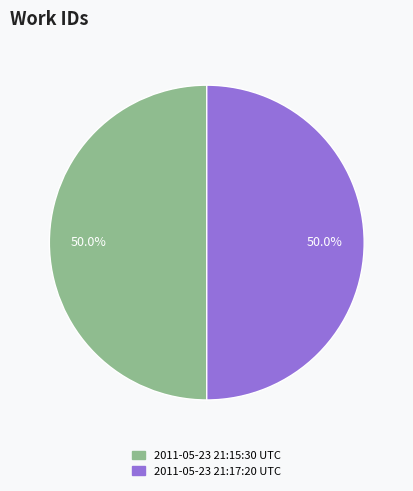

The 2011-05-23 21:15:30 UTC slice represents 38% of the pie. True or false?

False